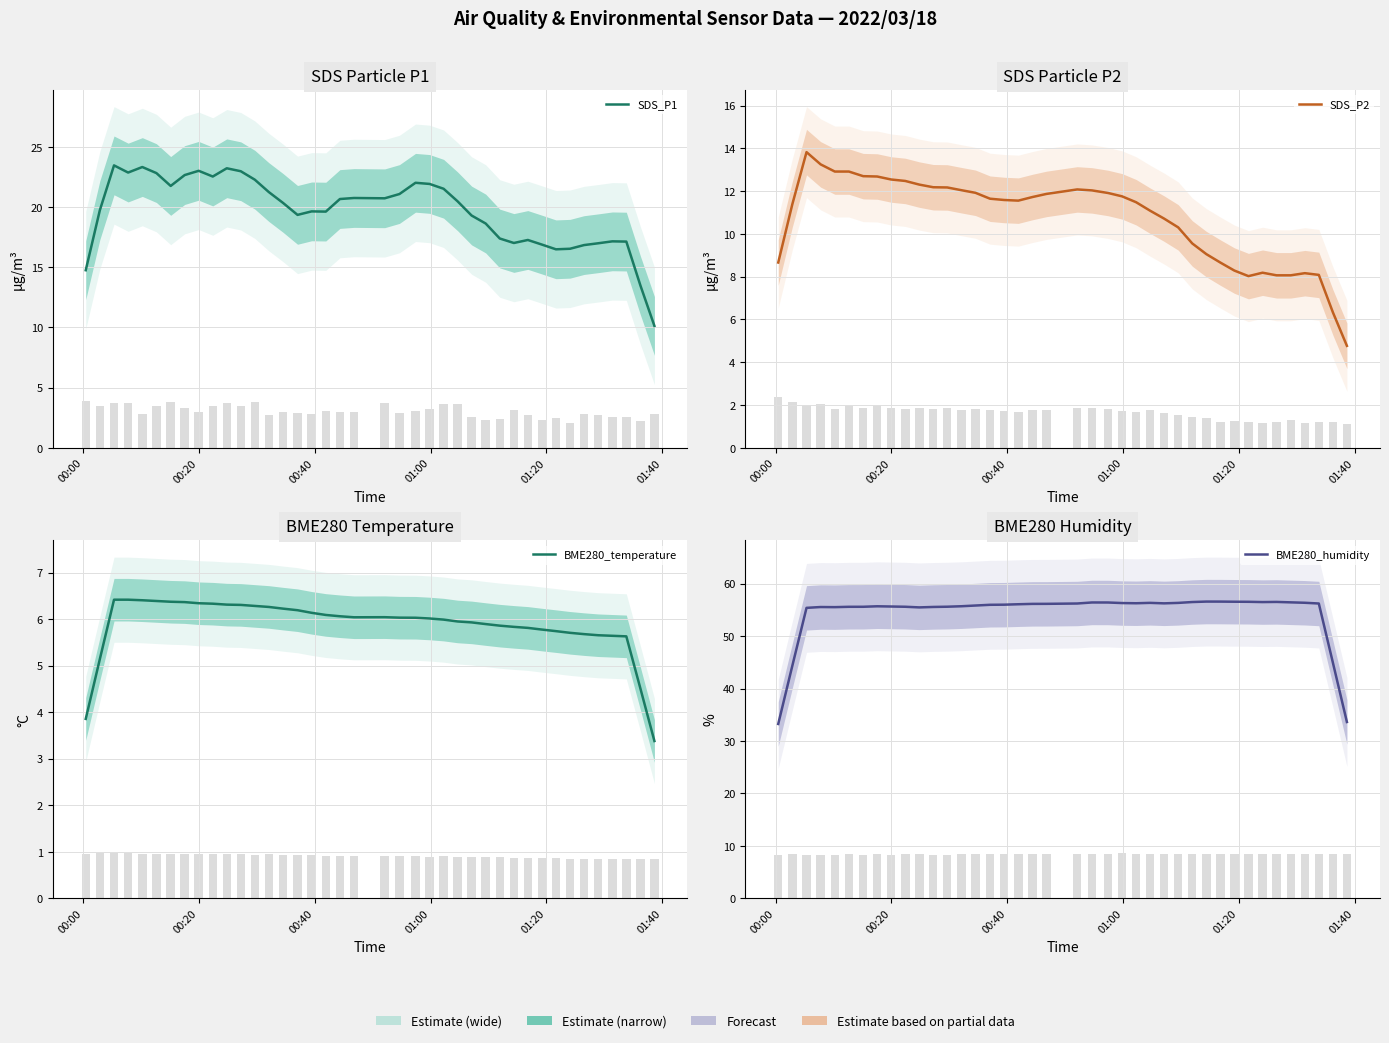

What is the average value of the SDS_P2 series?

1.7